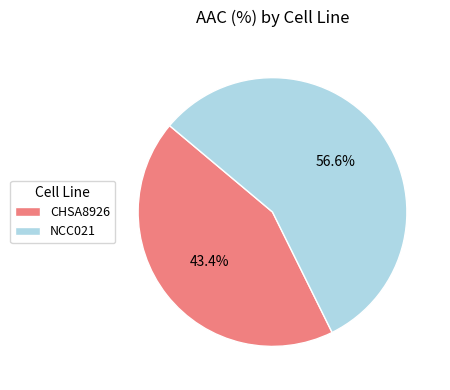

True or false: CHSA8926 accounts for 30% of the total.

False